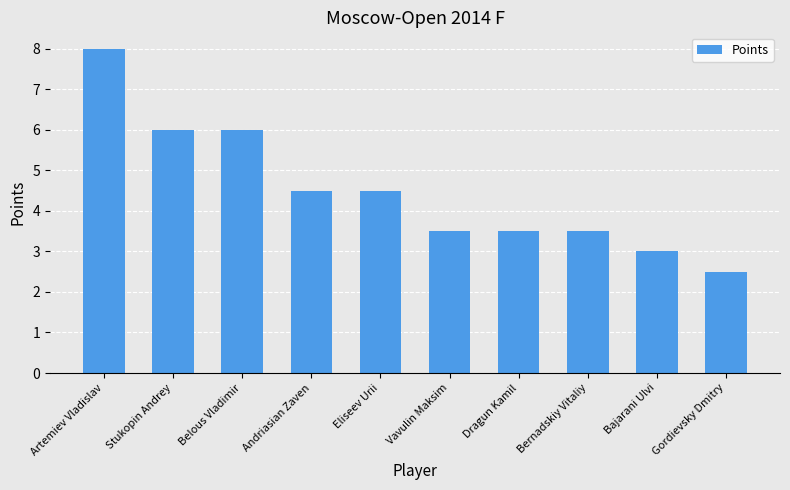

The chart shows a value of 4.1 at Gordievsky Dmitry. True or false?

False